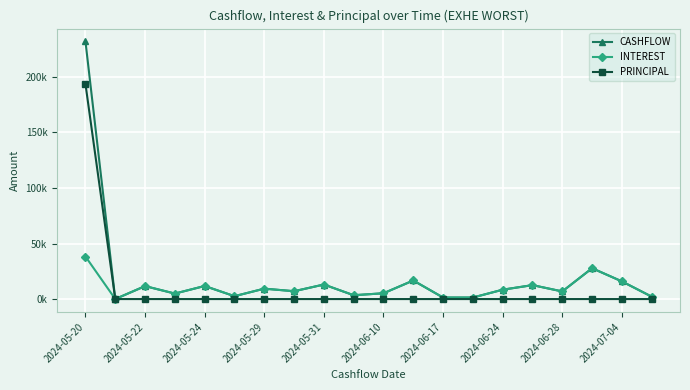

What are all the series names shown in the legend?

CASHFLOW, INTEREST, PRINCIPAL